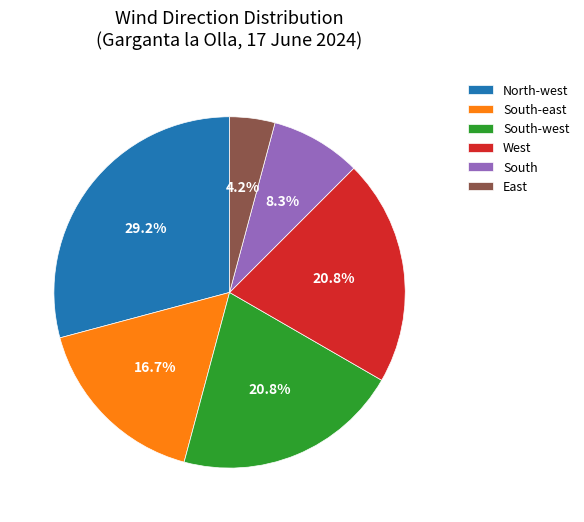

To the nearest percent, what is the average slice percentage?

17%